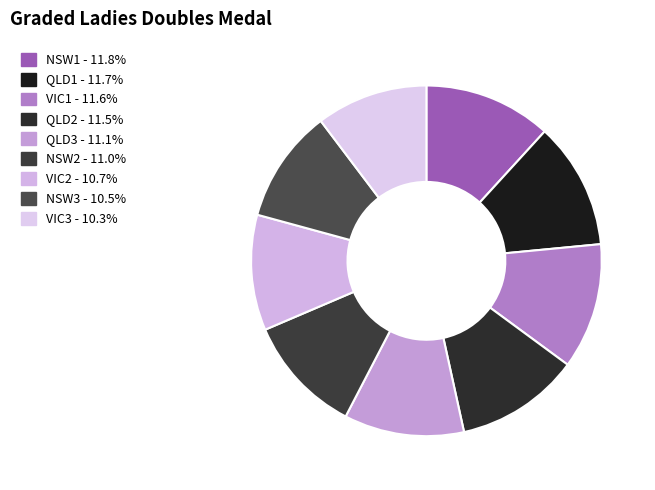

Does NSW3 represent more than half of the total?

No